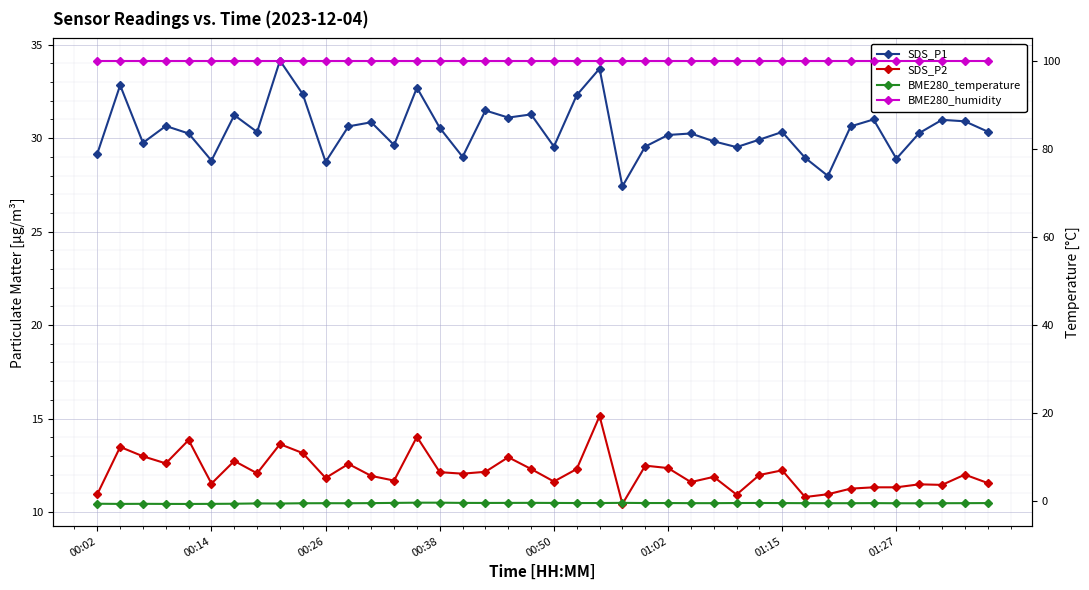

At which label is SDS_P1 closest to 30?

29